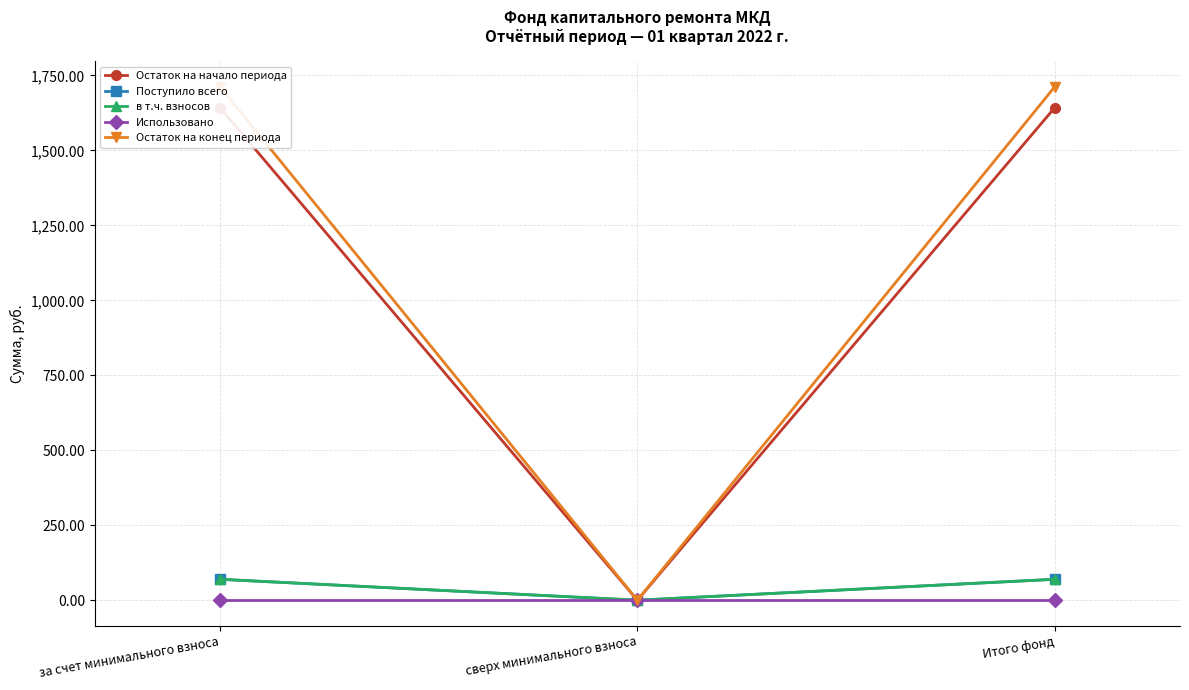

The value of Остаток на начало периода at сверх минимального взноса is 847.9. True or false?

False